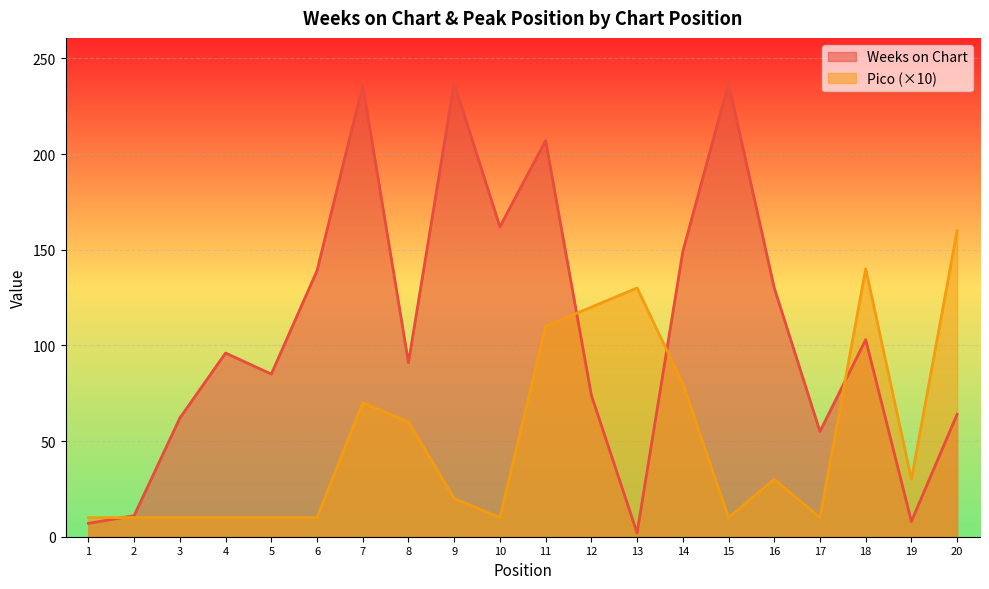

Reading left to right, what are all the values shown in this chart?

Weeks on Chart: 7	11	62	96	85	139	236	91	237	162	207	74	2	149	237	130	55	103	8	64
Pico: 10	10	10	10	10	10	70	60	20	10	110	120	130	80	10	30	10	140	30	160